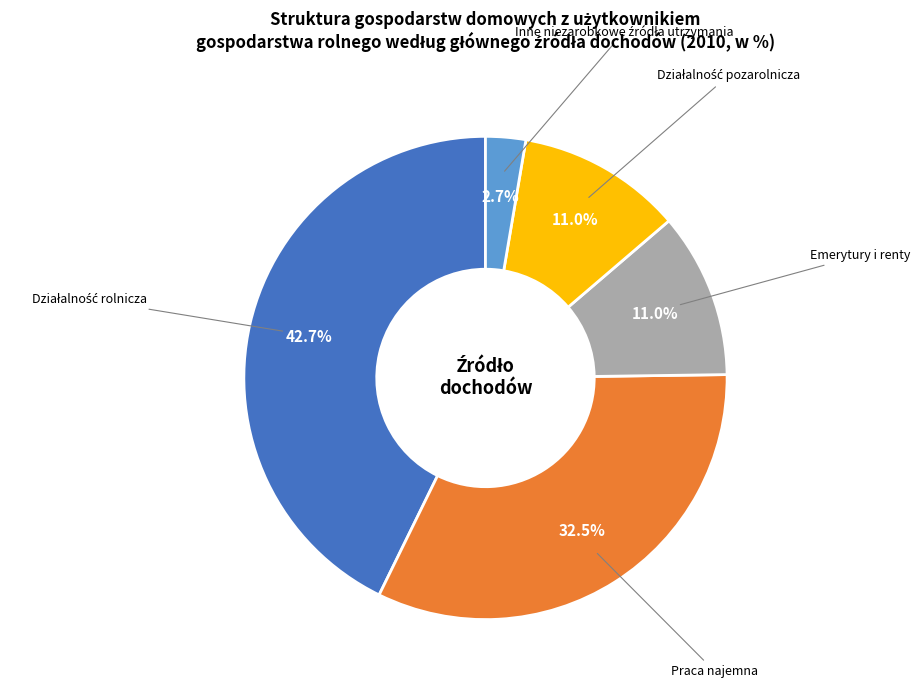

Is there a majority slice in this chart?

No